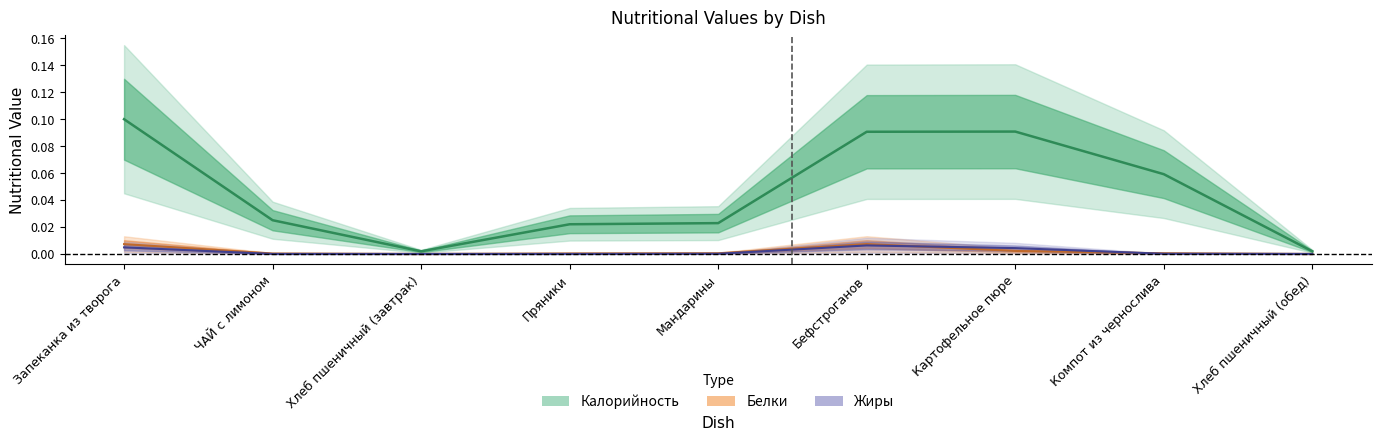

How many lines are shown in the chart?

3